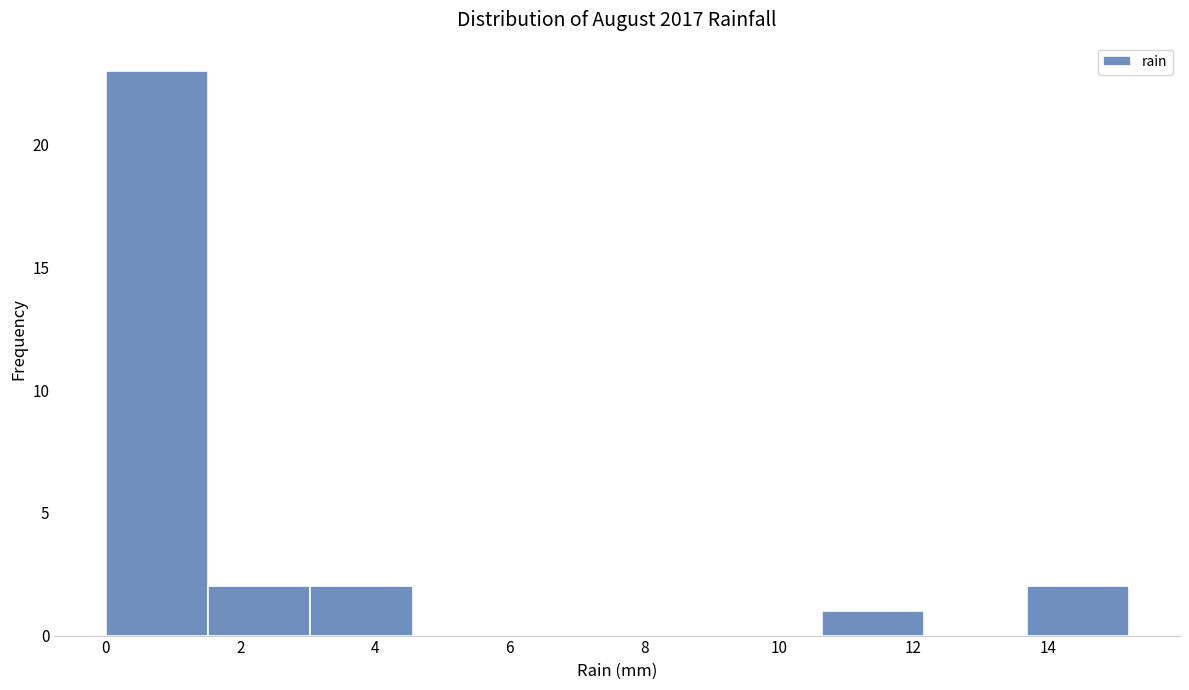

Over which range of the x-axis is the bar tallest?

0.00 to 1.52